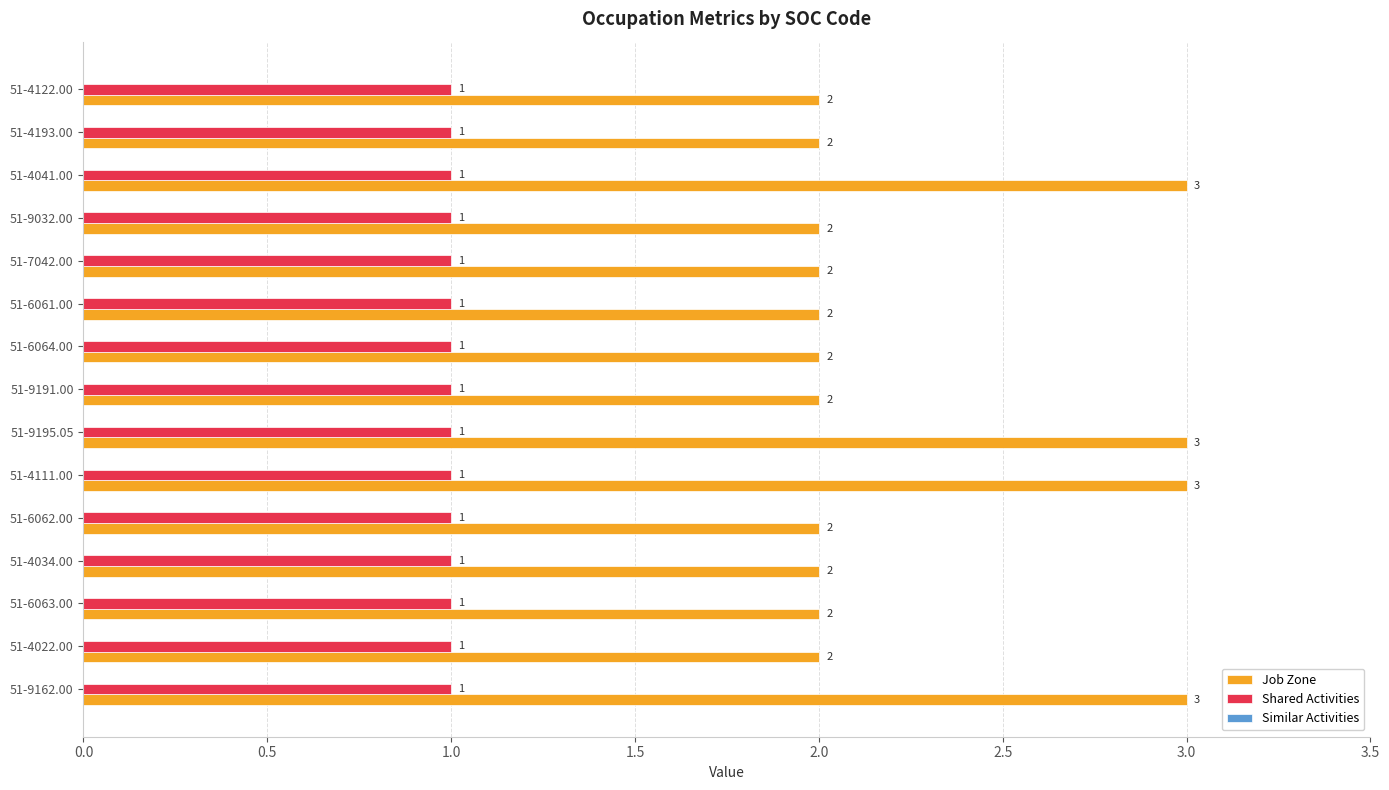

What is the sum of the Job Zone values at 51-9195.05 and 51-6061.00?

5